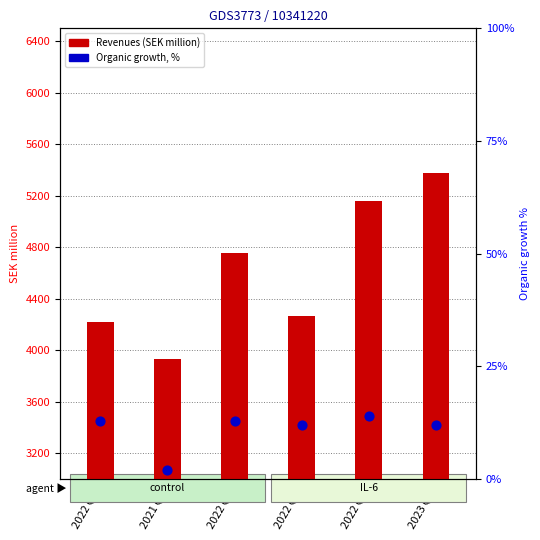

What are all the series names shown in the legend?

Revenues (SEK million), Organic growth, %